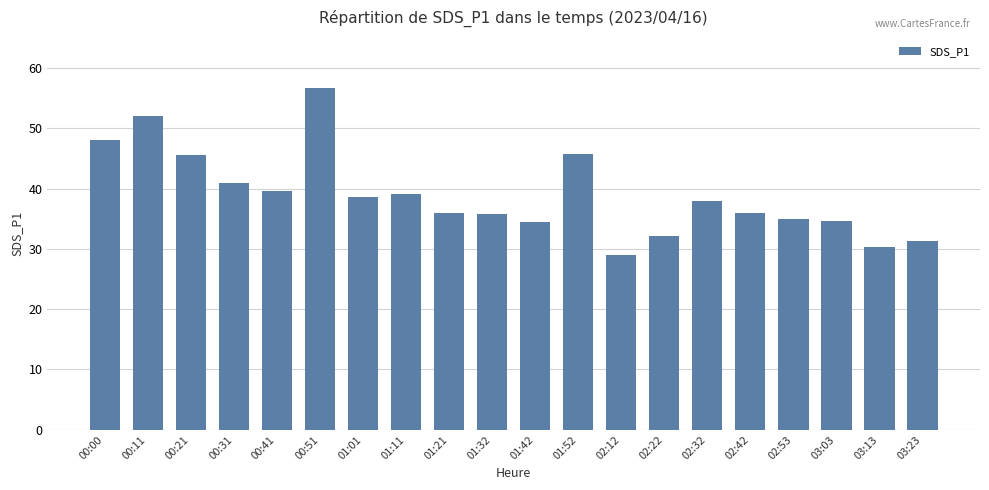

How many bars are there in total?

20